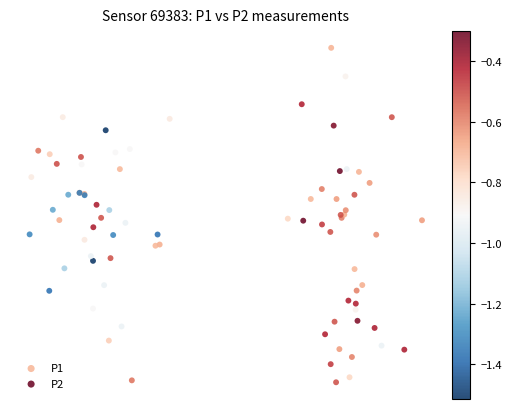

What are all the series names shown in the legend?

P1, P2